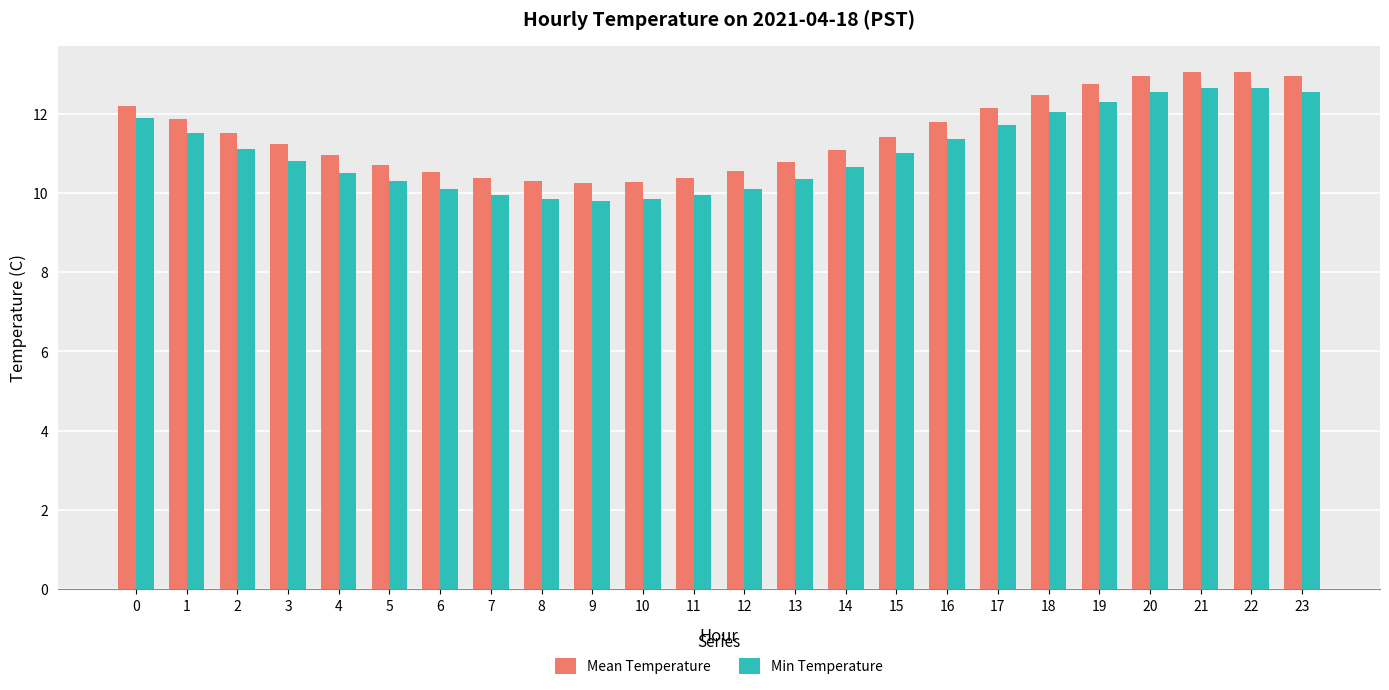

What is the total value across all series at 11?

20.3